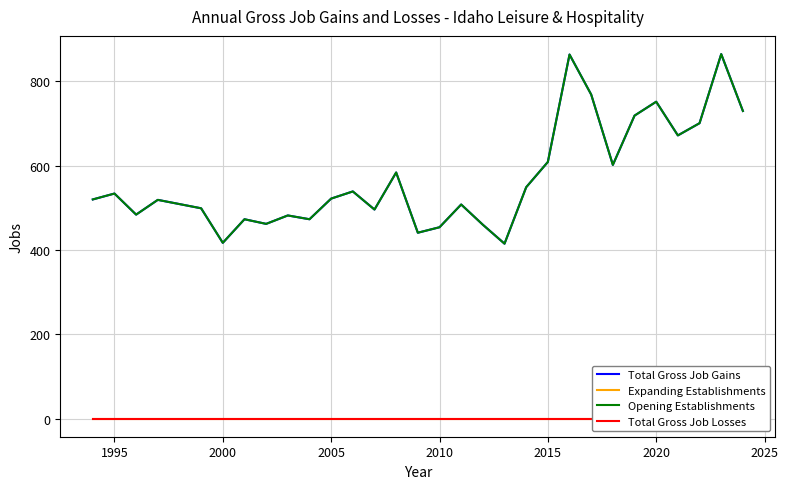

How many interior local peaks does the Opening Establishments series have?

10